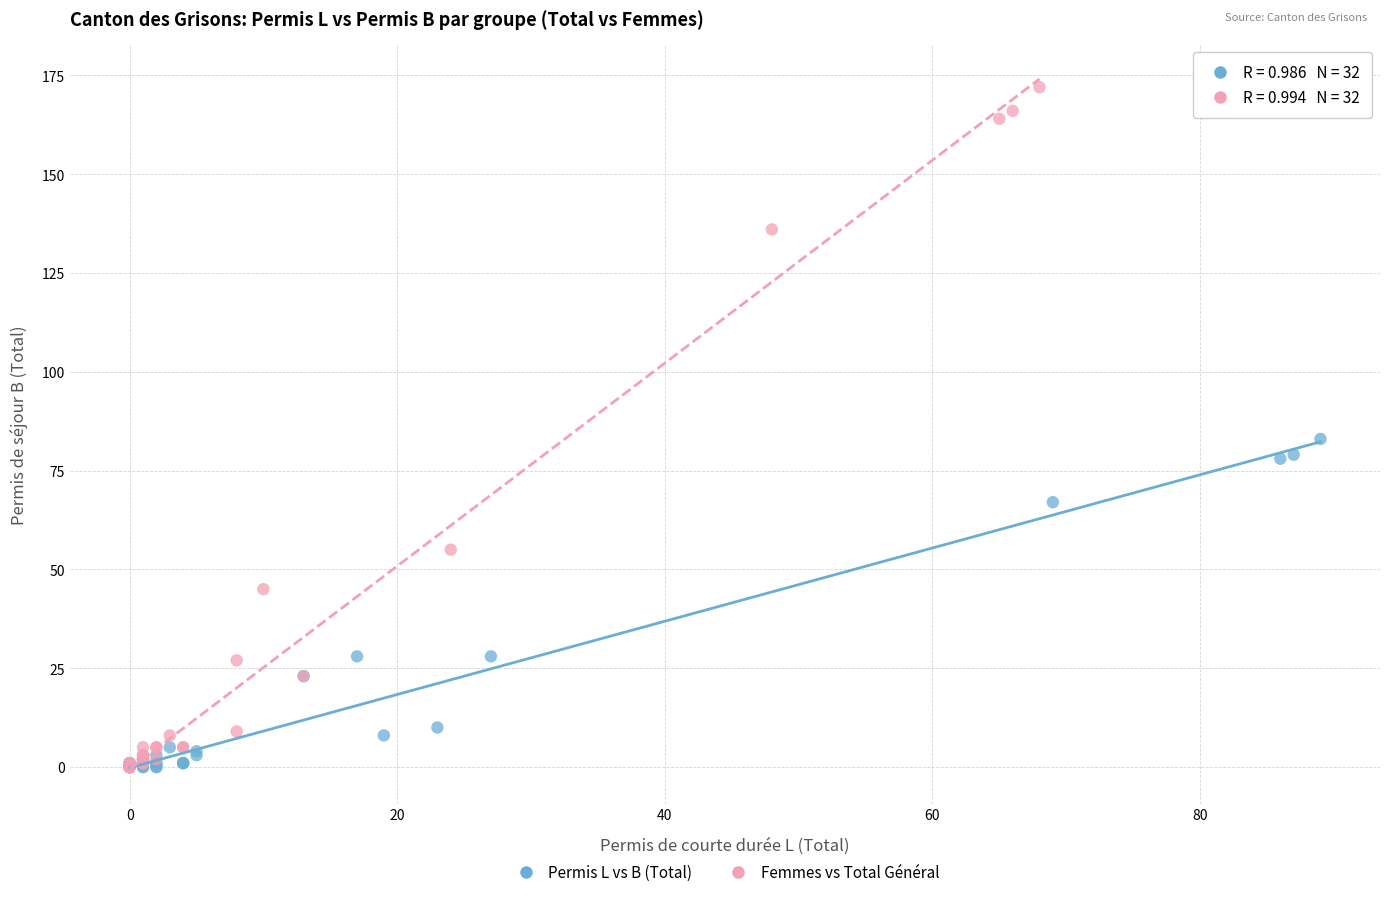

Which series has the widest spread of Y values?

Femmes vs Total Général